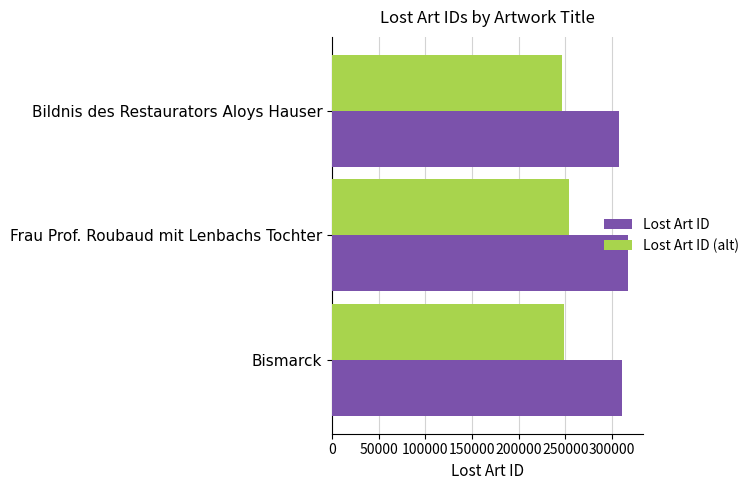

Rank the series by their maximum value, from lowest to highest.

Lost Art ID (alt), Lost Art ID